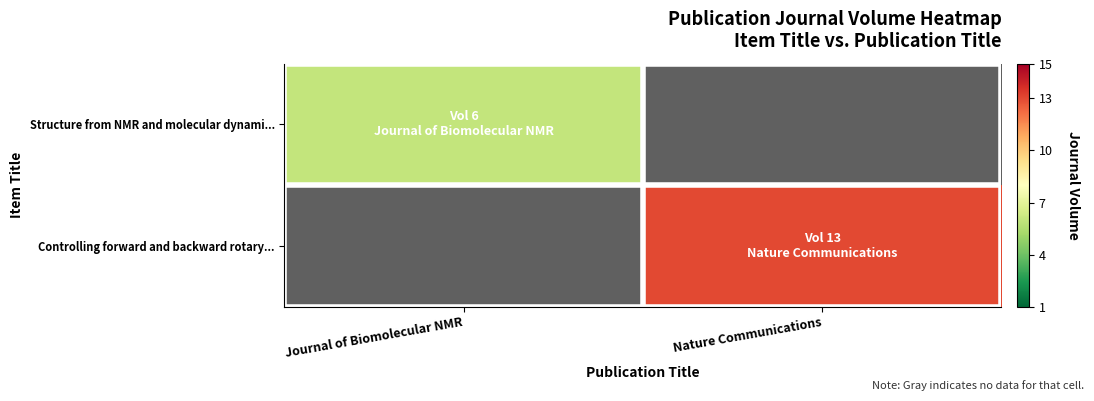

Is the value of Structure from NMR and molecular dynami... at Journal of Biomolecular NMR greater than the value of Controlling forward and backward rotary... at Journal of Biomolecular NMR?

No